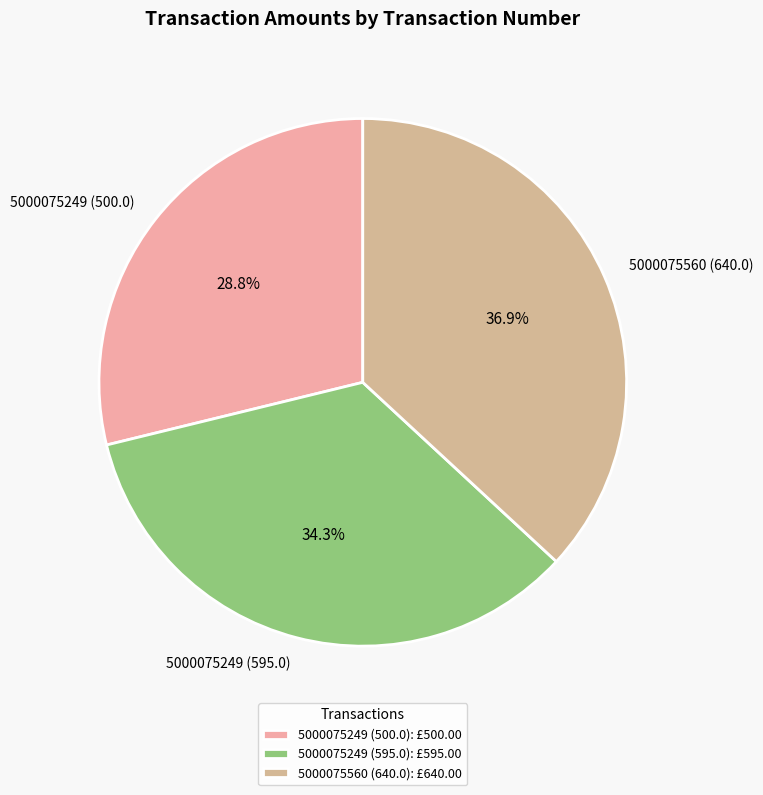

To the nearest percent, what is the combined percentage of 5000075560 (640.0) and 5000075249 (500.0)?

66%